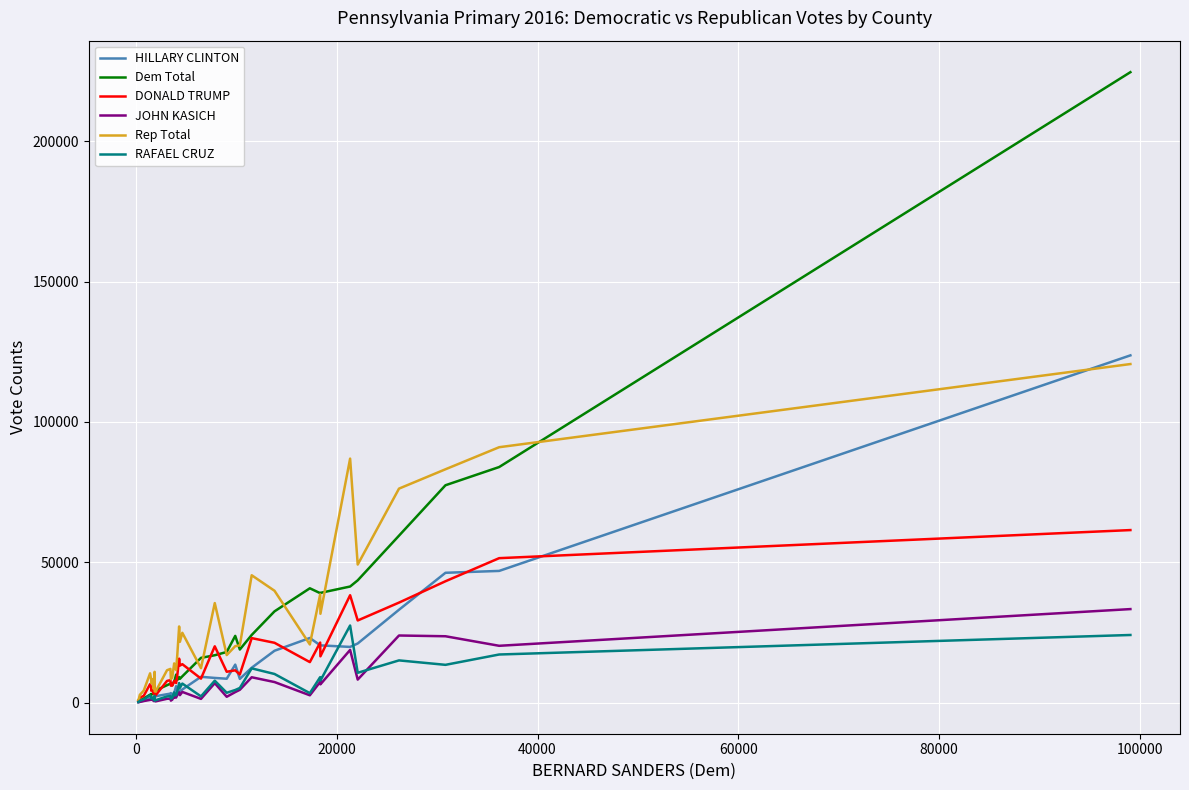

Count the number of categories in the chart.

39